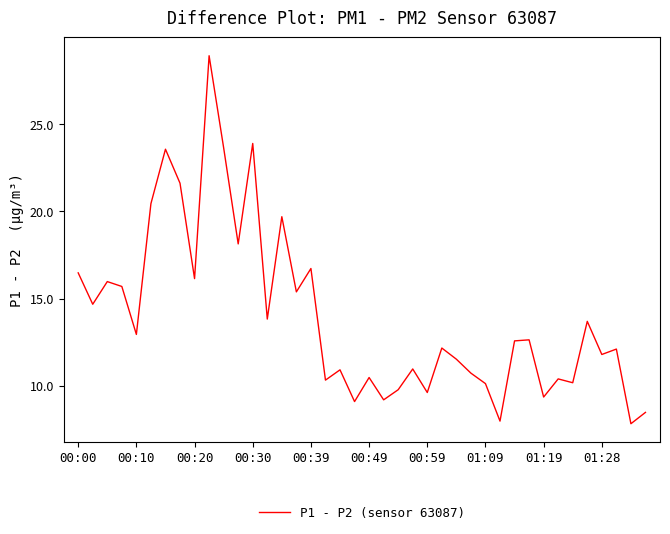

What is the greatest value displayed?

28.9